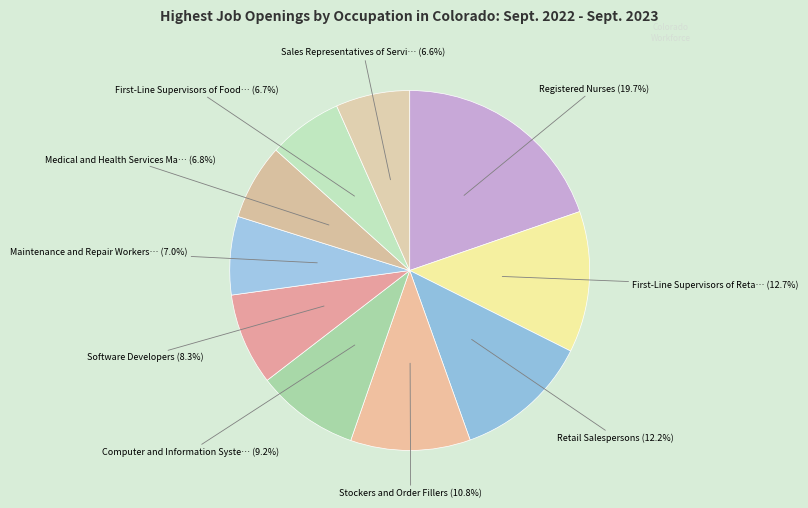

How many segments does this pie chart have?

10